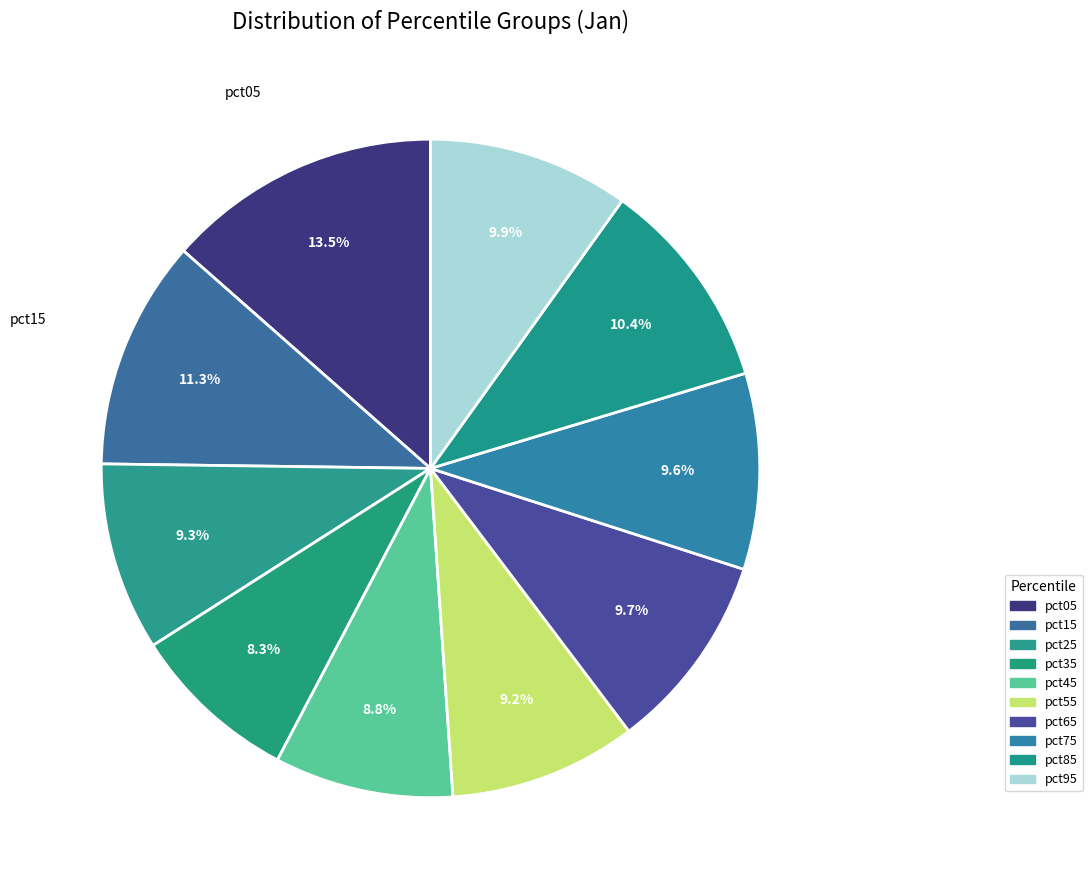

Does pct65 account for over 50% of the chart?

No